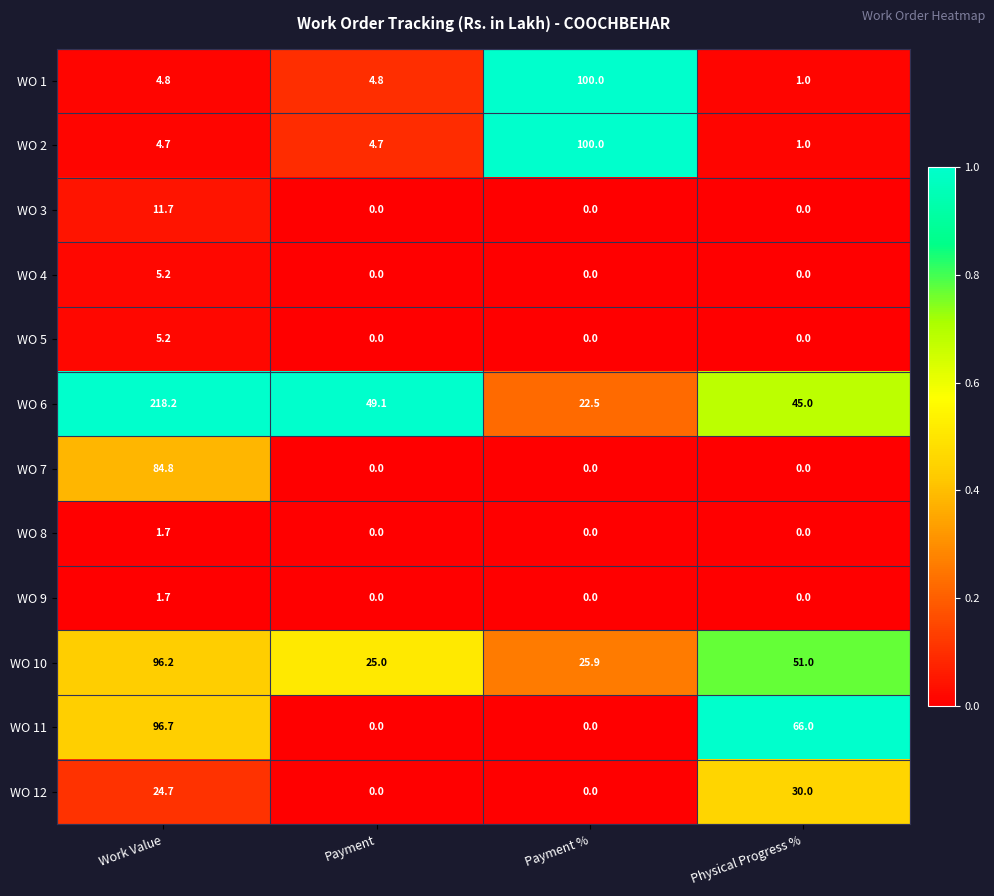

What is the greatest value displayed?

218.2